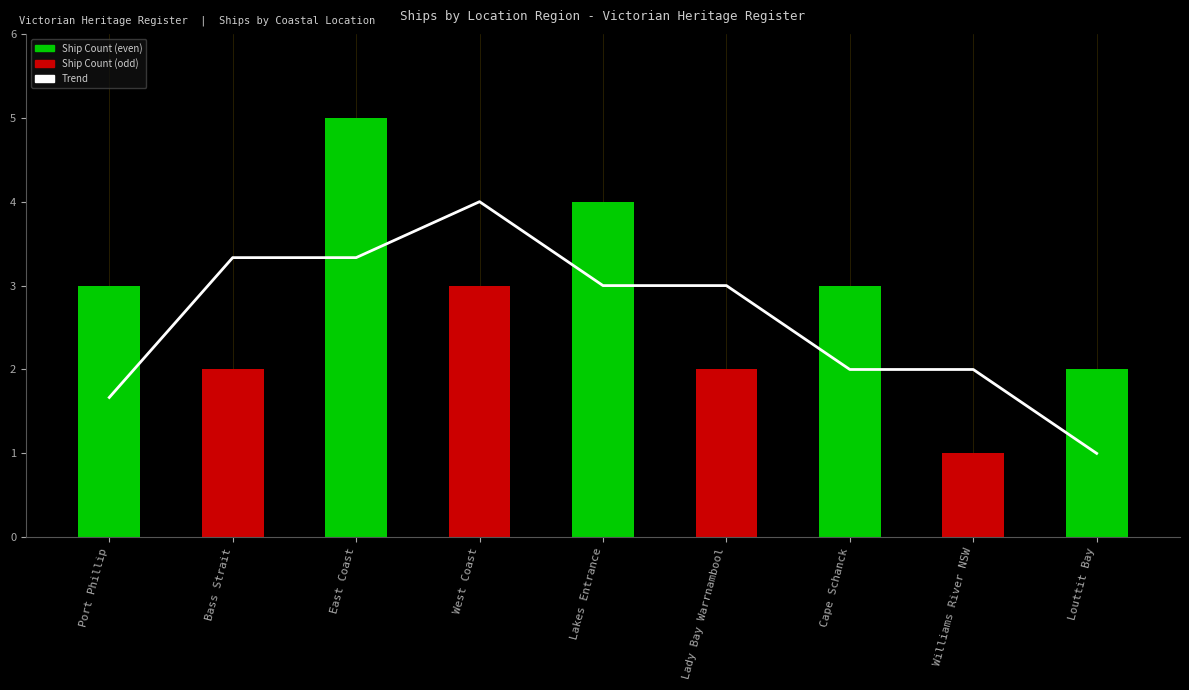

List the series in order of their peak value, highest first.

Ship Count, Trend